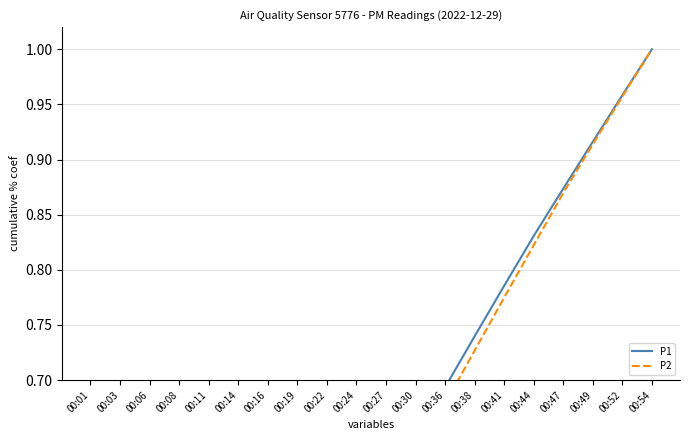

What is the value of the P2 point at the 1st from the left?

0.1